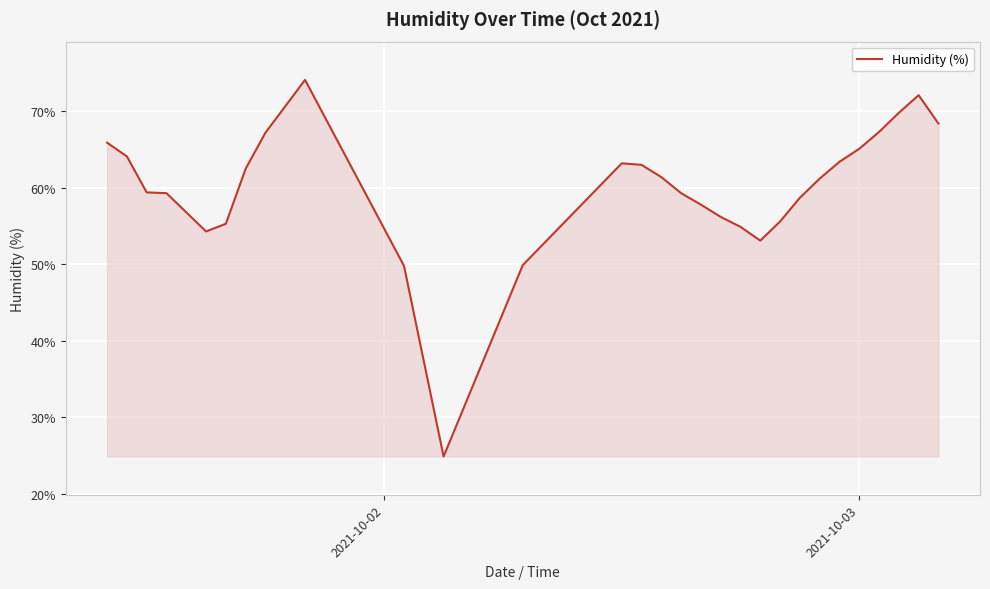

What is the difference between the maximum and minimum values?

49.2